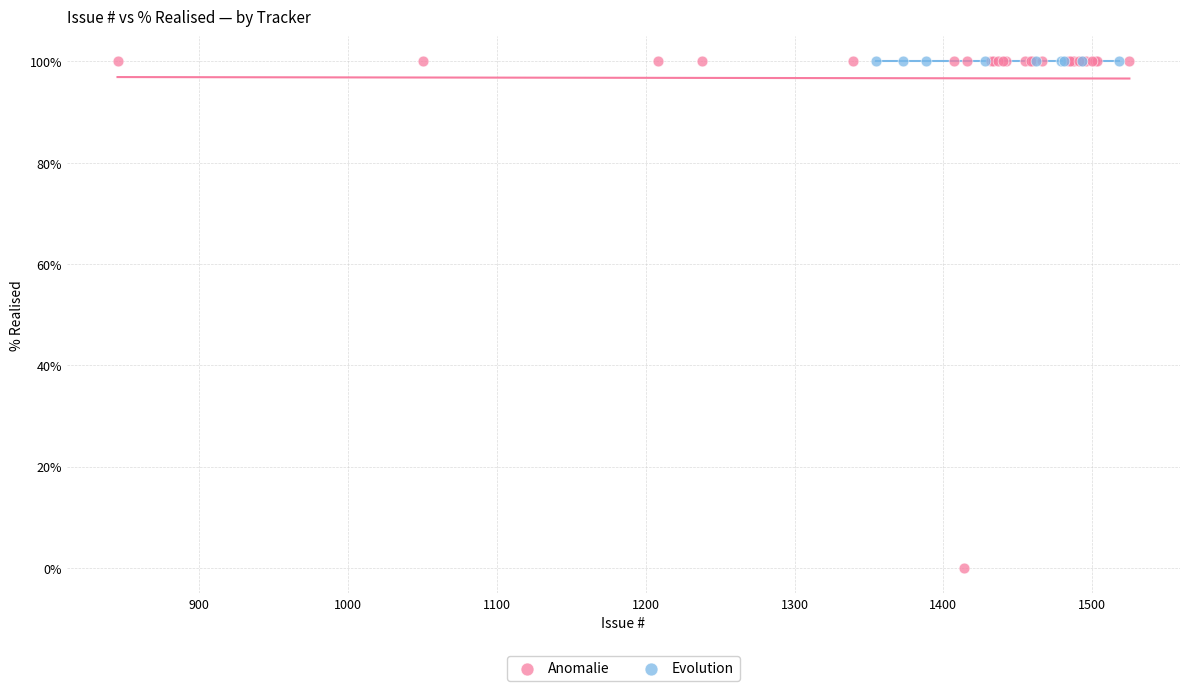

Which series reaches the minimum Y coordinate?

Anomalie